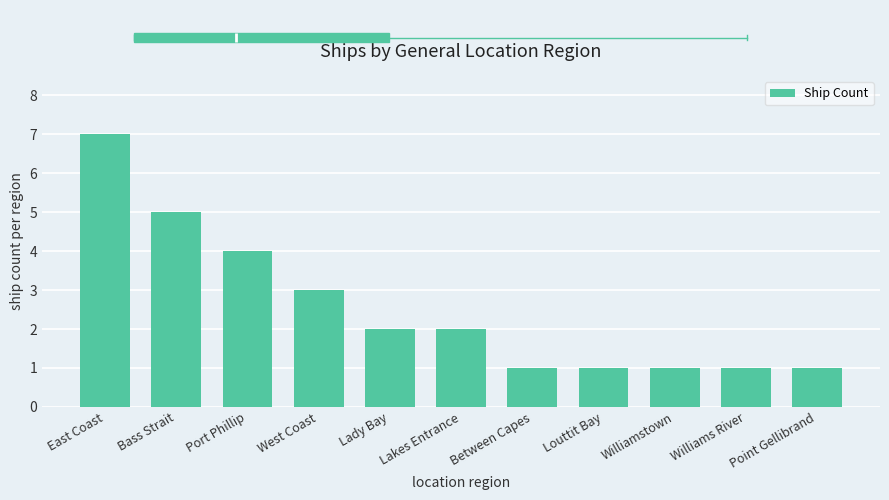

Are the bars grouped side by side (vs. stacked)?

No